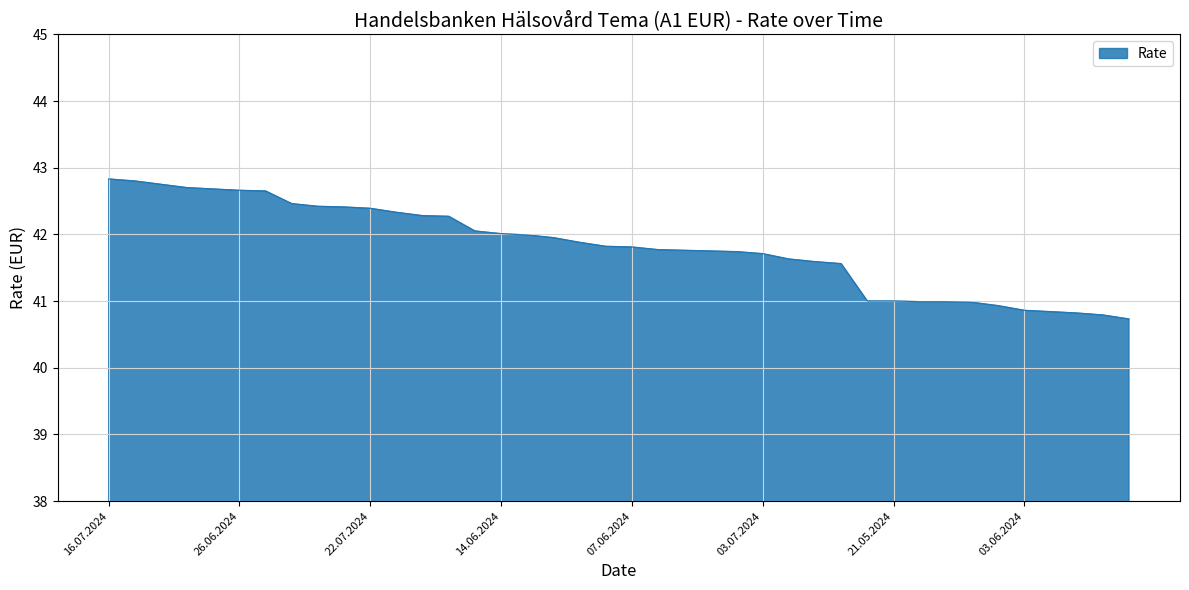

What is the smallest value displayed?

40.7